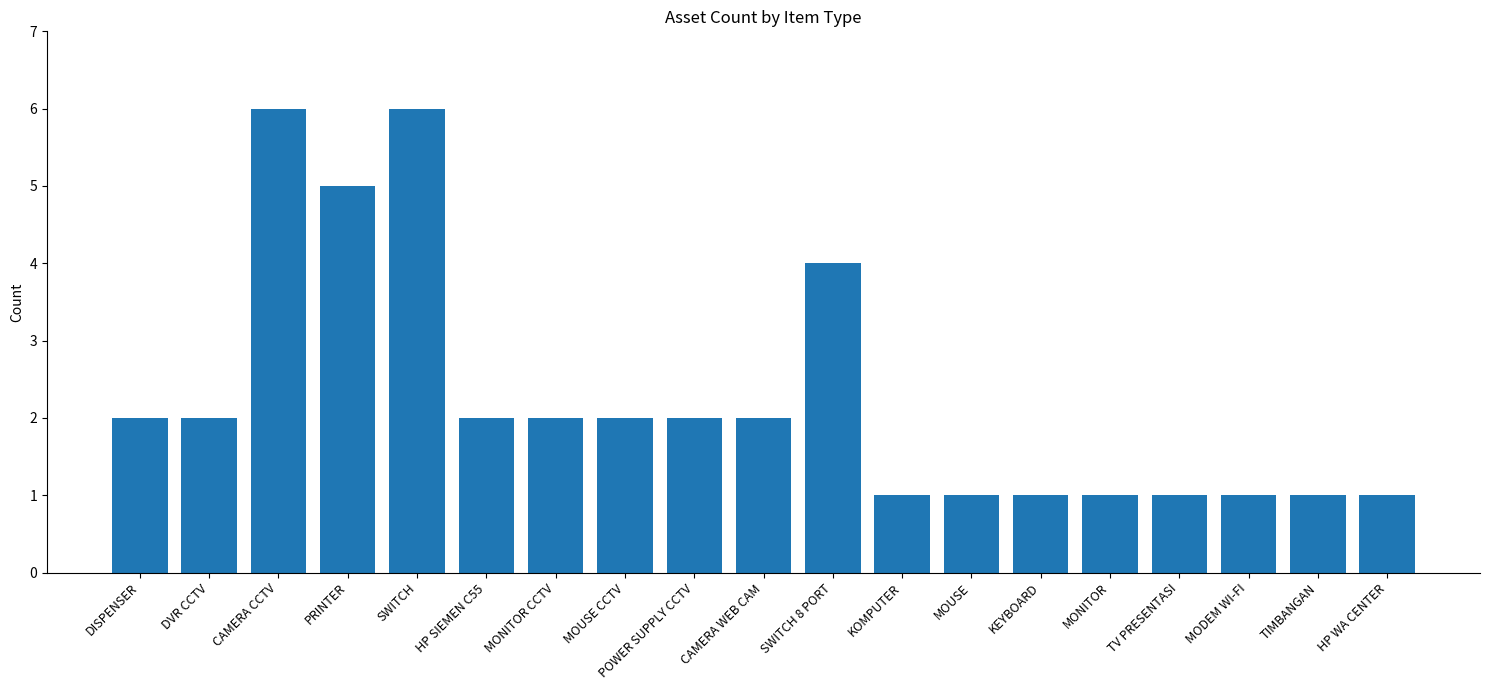

Which has a higher value, CAMERA CCTV or DVR CCTV?

CAMERA CCTV